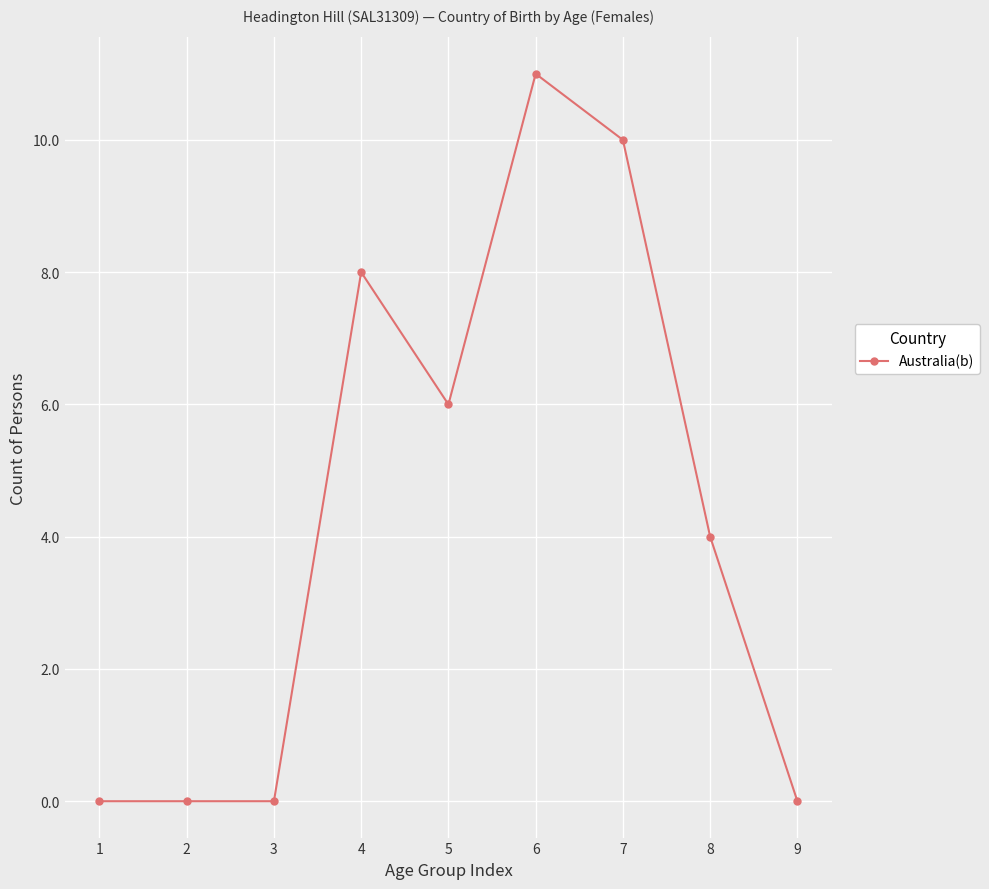

Does the chart display data point markers on the line(s)?

Yes